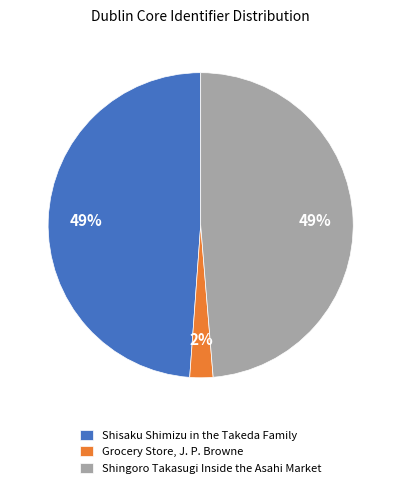

Which category has the smallest portion of the pie?

Grocery Store, J. P. Browne